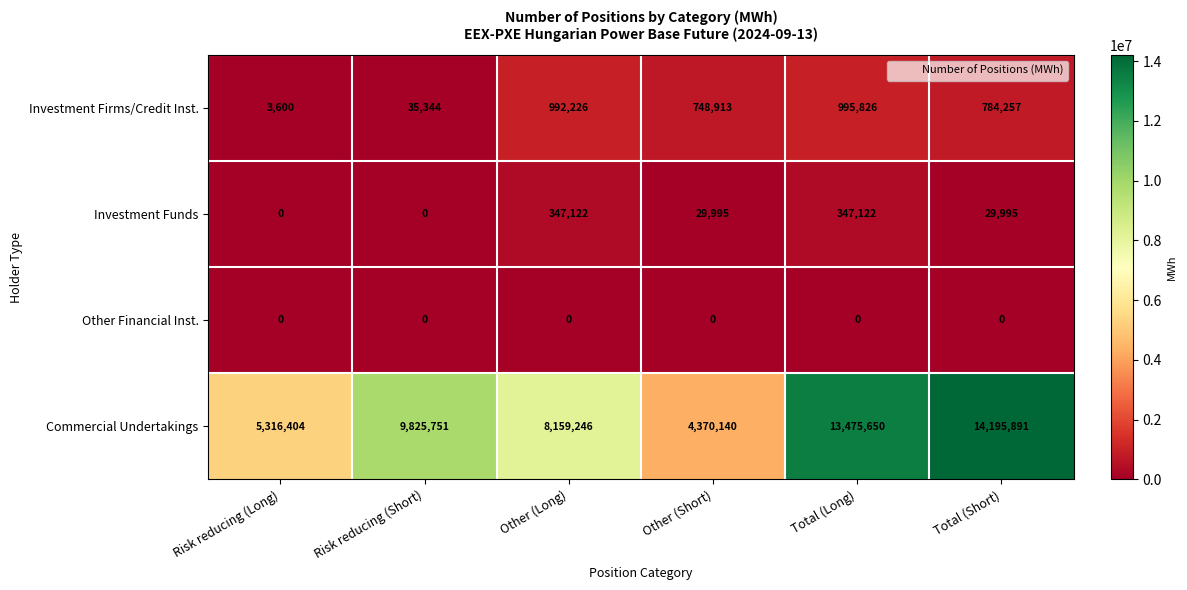

Reading left to right, list all the values displayed in this chart.

Investment Firms/Credit Inst.: Risk reducing (Long)=3600	Risk reducing (Short)=35344	Other (Long)=992226	Other (Short)=748913	Total (Long)=995826	Total (Short)=784257
Investment Funds: Risk reducing (Long)=0	Risk reducing (Short)=0	Other (Long)=347122	Other (Short)=29995	Total (Long)=347122	Total (Short)=29995
Other Financial Inst.: Risk reducing (Long)=0	Risk reducing (Short)=0	Other (Long)=0	Other (Short)=0	Total (Long)=0	Total (Short)=0
Commercial Undertakings: Risk reducing (Long)=5316404	Risk reducing (Short)=9825751	Other (Long)=8159246	Other (Short)=4370140	Total (Long)=13475650	Total (Short)=14195891